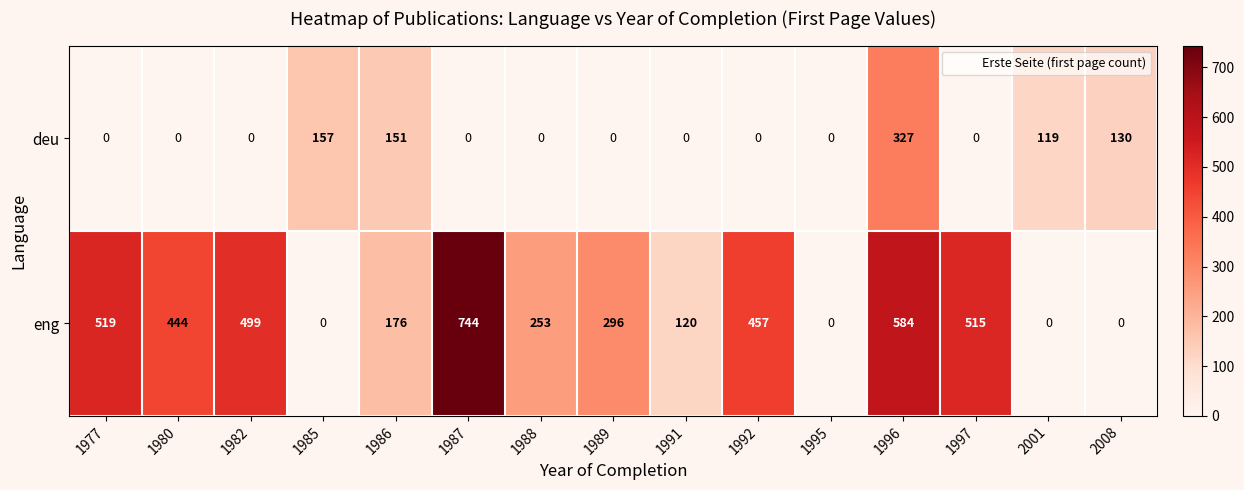

Is it true that eng equals 330 at 1987?

False